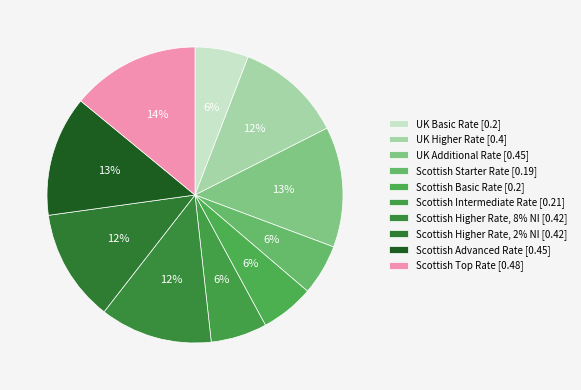

How much of the chart is everything except Scottish Basic Rate?

94.2%